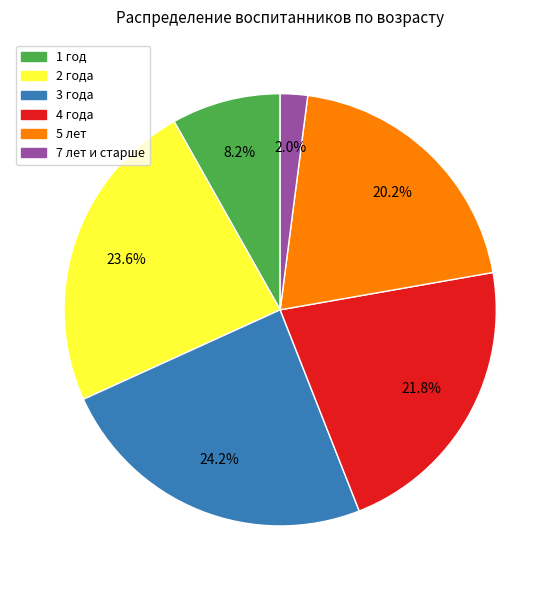

Which slice is the smallest?

7 лет и старше